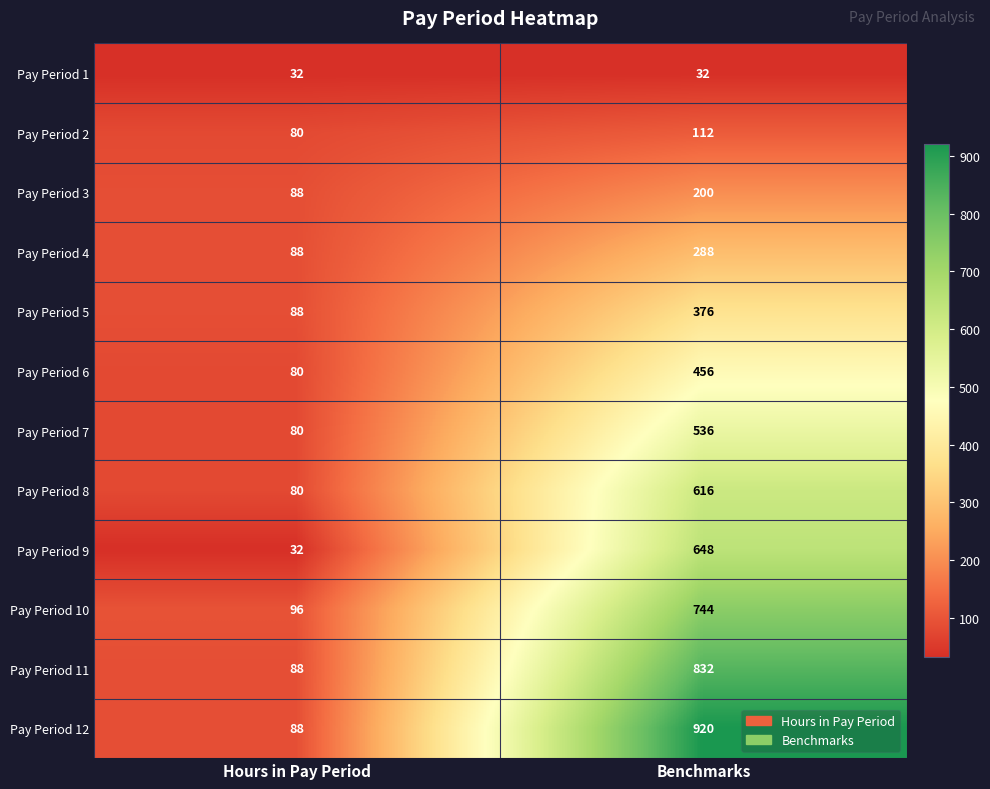

What is the smallest value displayed?

32